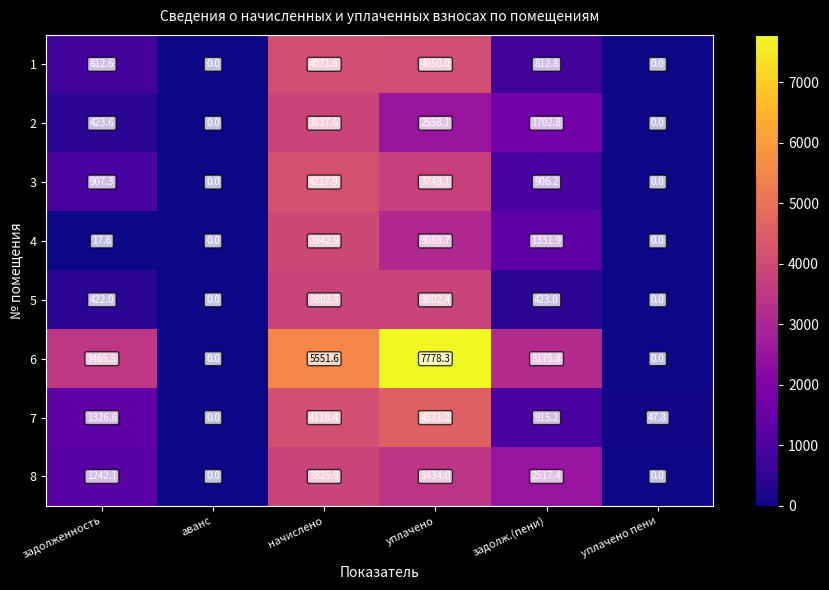

List the series in order of their peak value, lowest first.

5, 8, 2, 4, 1, 3, 7, 6